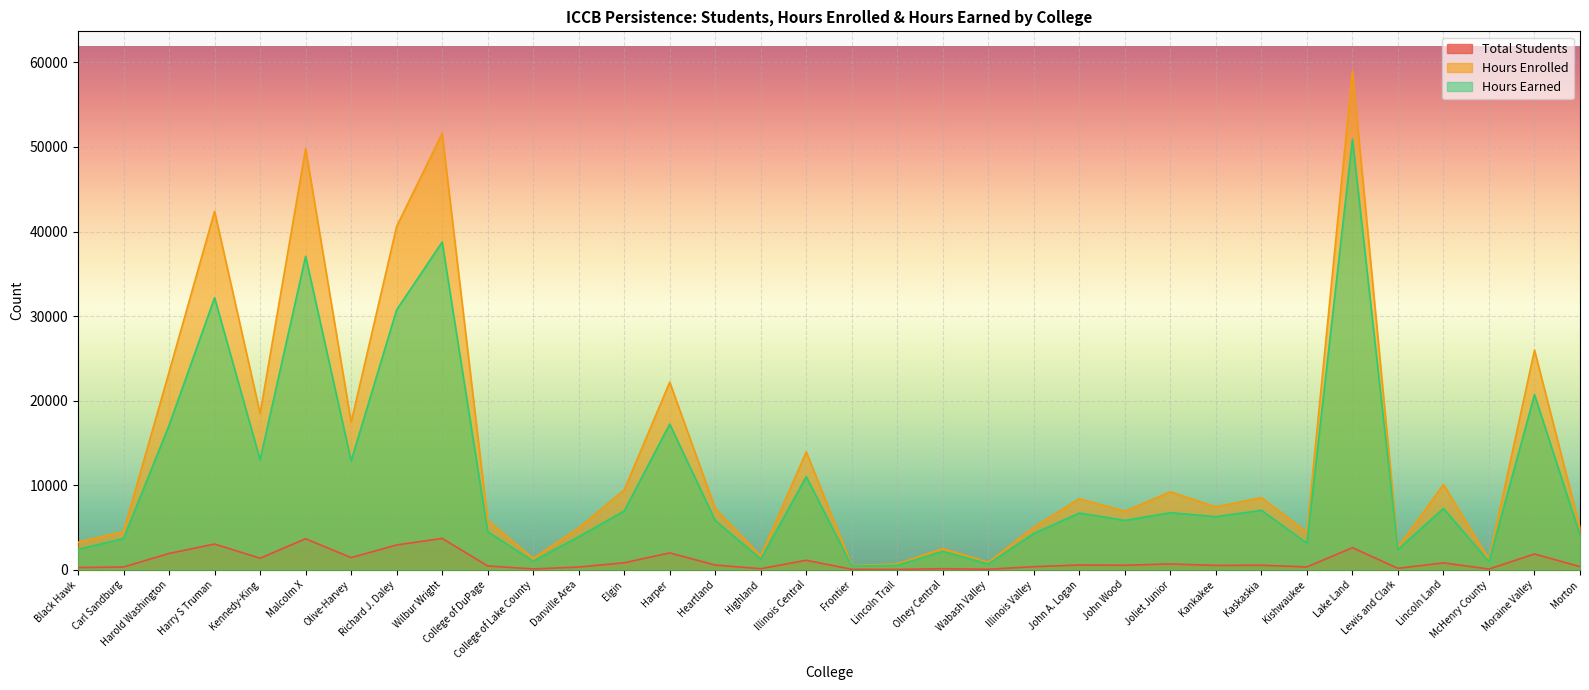

How many lines are shown in the chart?

3